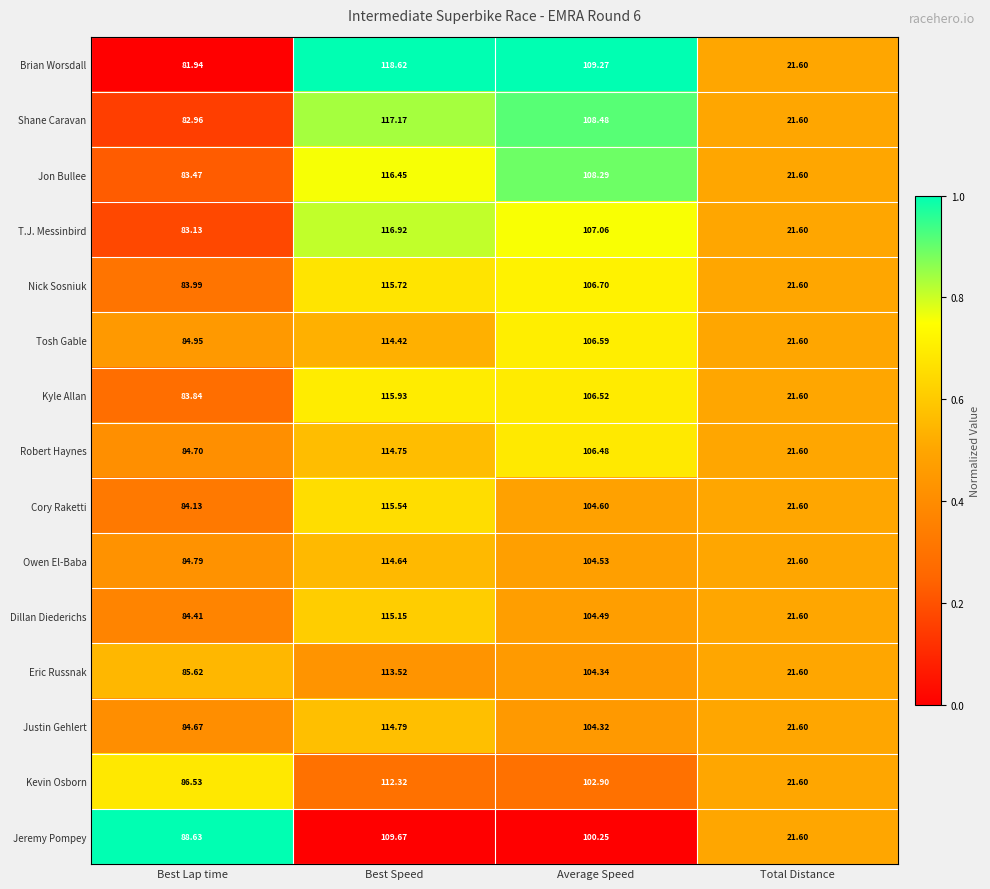

Which series has the largest total across all categories?

Brian Worsdall